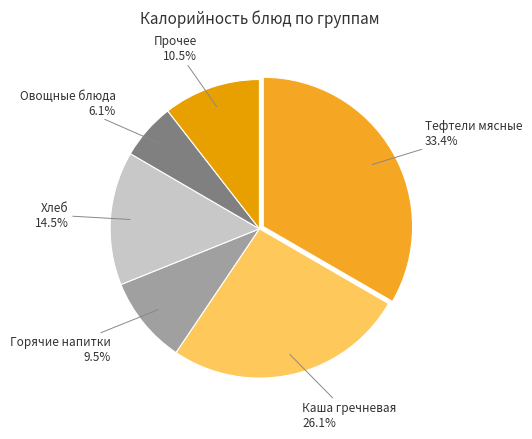

Between Тефтели мясные and Хлеб, which is larger?

Тефтели мясные